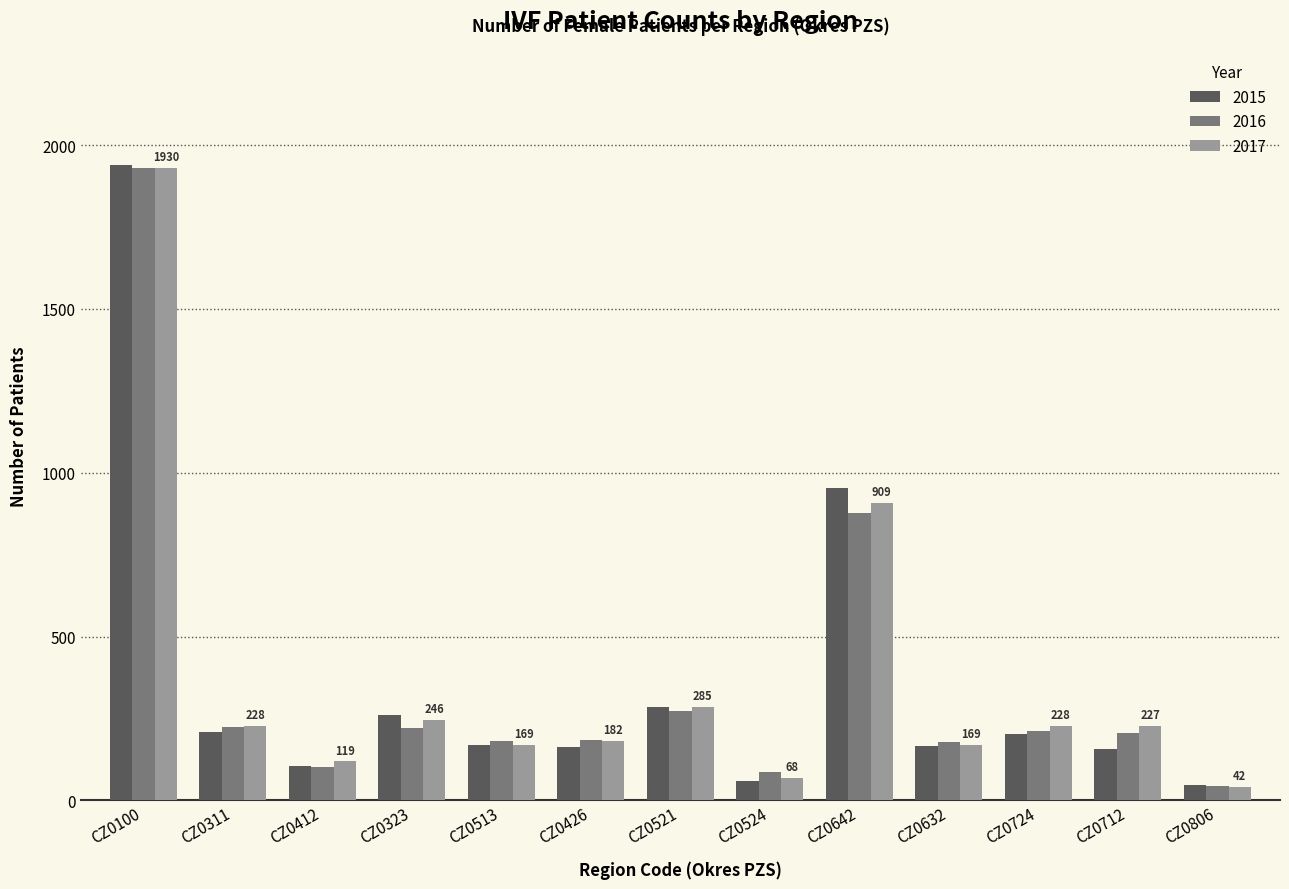

At which label is 2017 closest to 986?

CZ0642